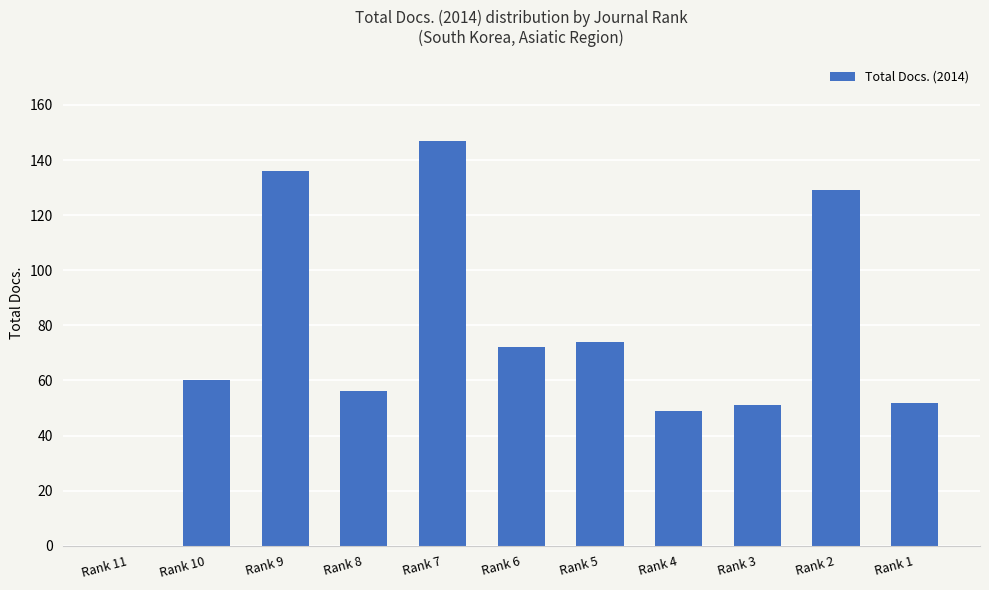

Are the bars grouped side by side (vs. stacked)?

No